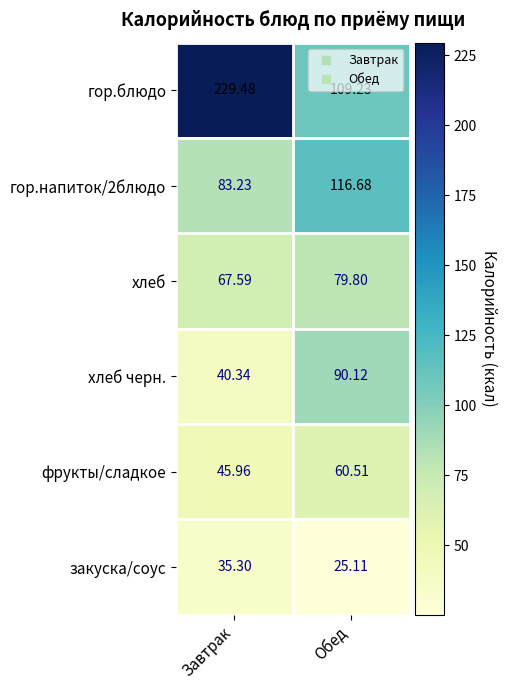

How many distinct data groups are displayed?

6